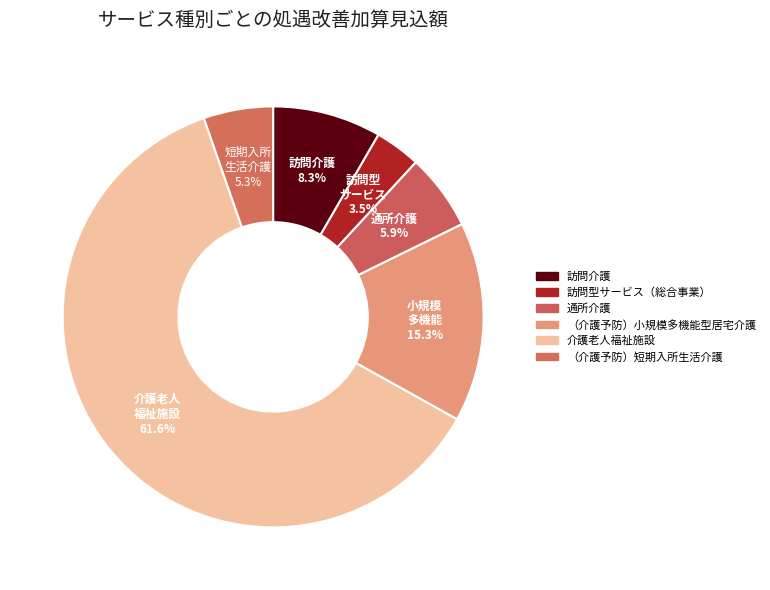

To the nearest percent, what percentage of the pie is 通所介護?

6%